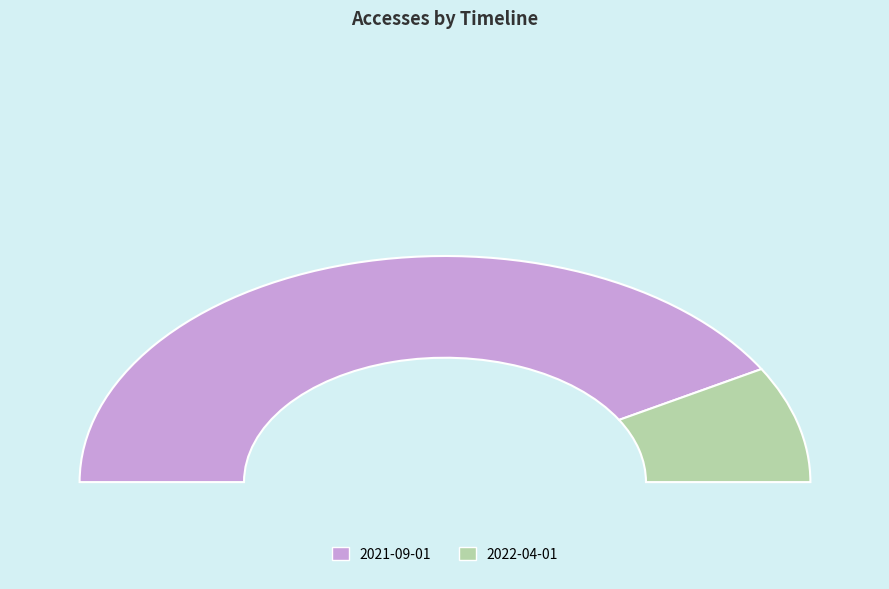

Rank the categories by value from lowest to highest.

2022-04-01, 2021-09-01